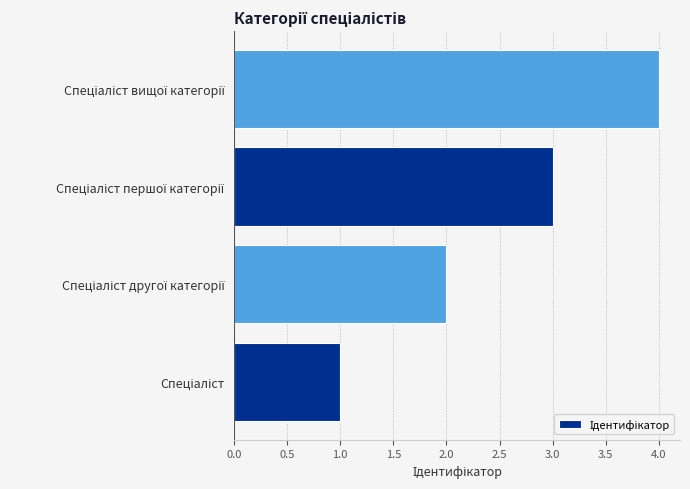

What is the greatest value displayed?

4